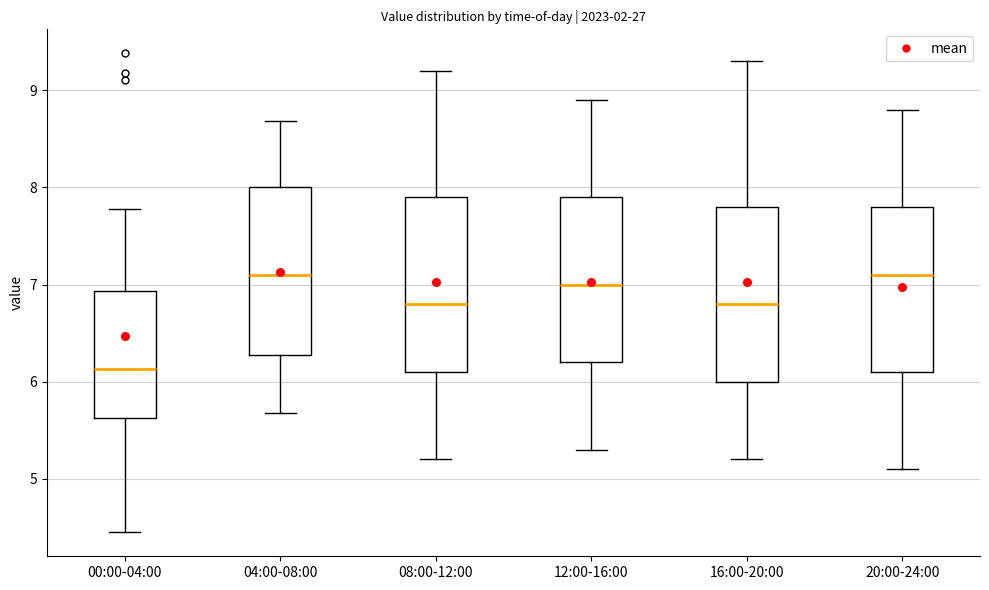

Reading left to right, read every box against the y-axis: the position of its median line, the range the box covers, and the ends of its whiskers. The values are not printed on the chart, so give them approximately, as read against the axis.

00:00-04:00: median 6.1, box 5.6 to 6.9, whiskers 4.5 to 7.8
04:00-08:00: median 7.1, box 6.3 to 8.0, whiskers 5.7 to 8.7
08:00-12:00: median 6.8, box 6.1 to 7.9, whiskers 5.2 to 9.2
12:00-16:00: median 7.0, box 6.2 to 7.9, whiskers 5.3 to 8.9
16:00-20:00: median 6.8, box 6.0 to 7.8, whiskers 5.2 to 9.3
20:00-24:00: median 7.1, box 6.1 to 7.8, whiskers 5.1 to 8.8